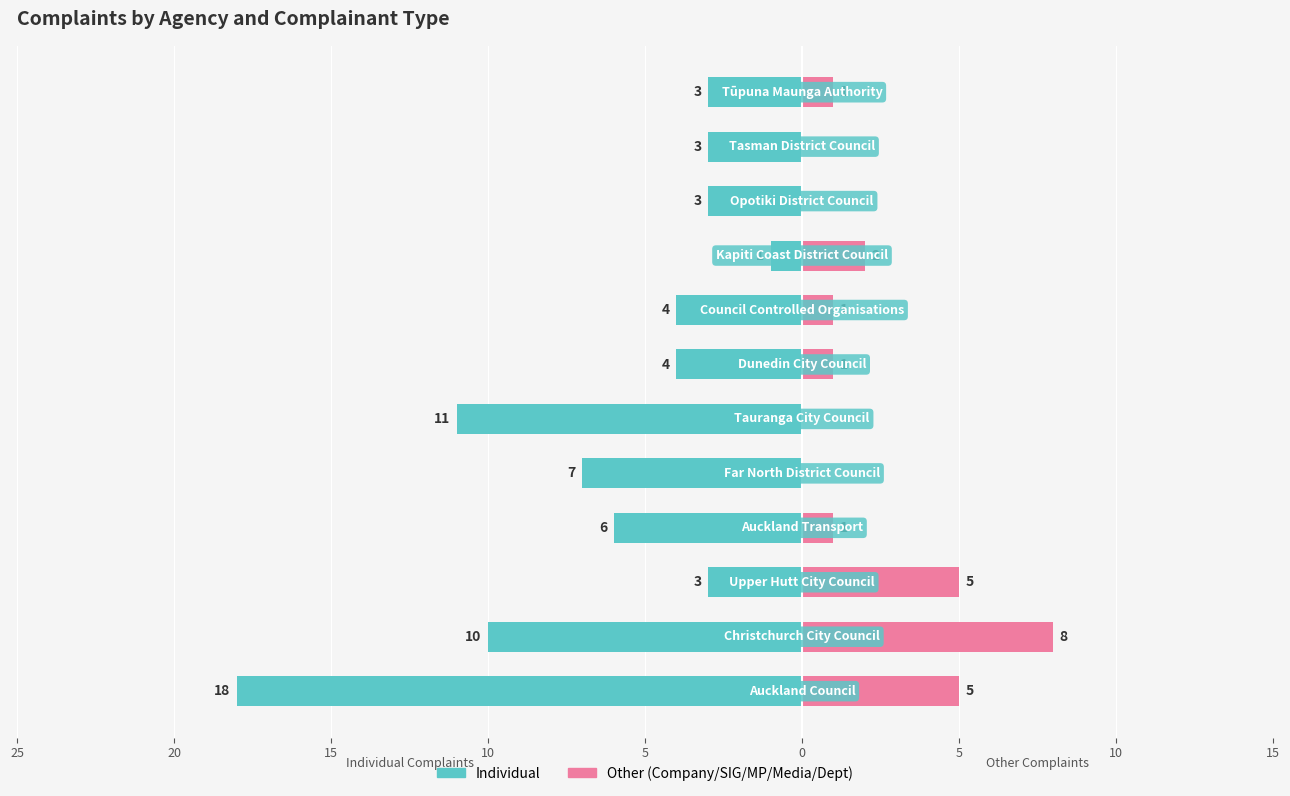

Is the value of Other (Company/SIG/MP/Media/Dept) at 0 greater than the value of Individual at 15?

Yes